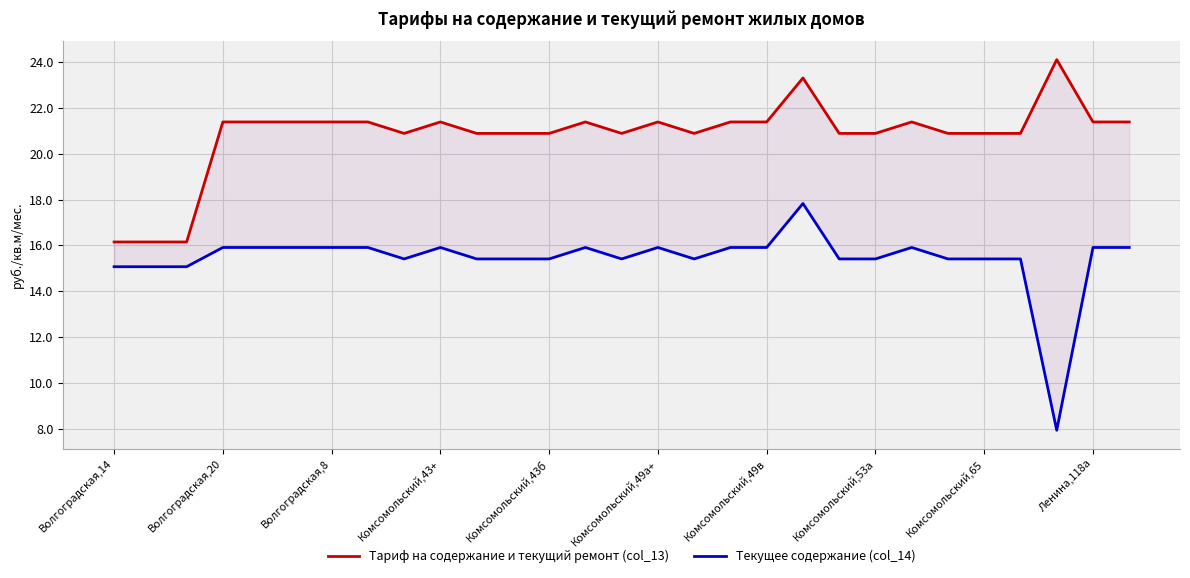

How many interior local peaks does the Текущее содержание (col_14) series have?

5